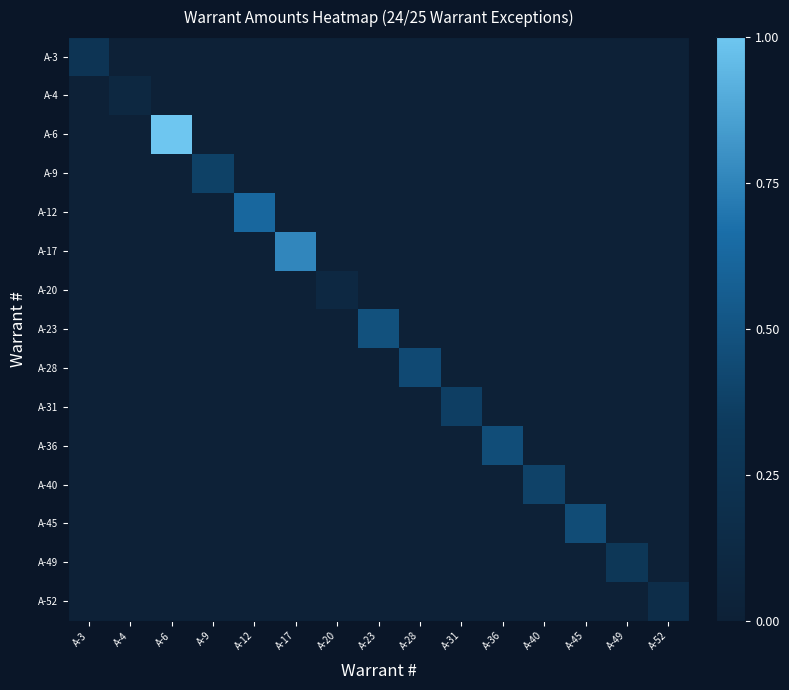

Between A-4 and A-9, which is larger?

A-4